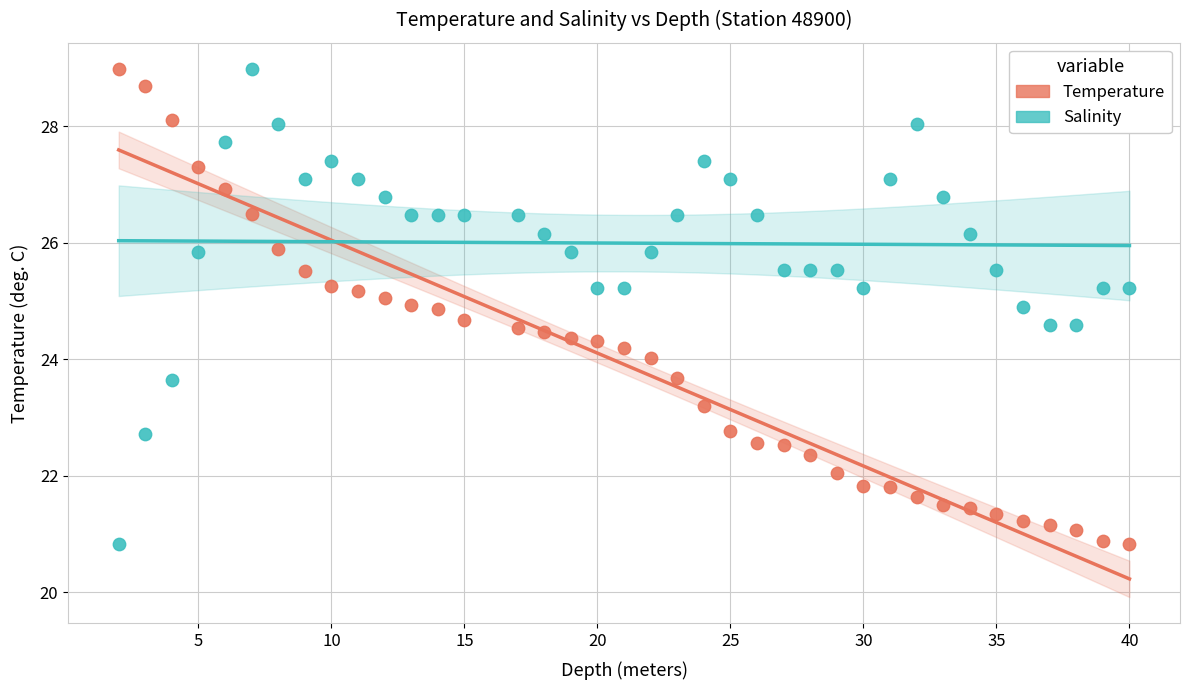

Across all data points, what is the range of Y values (max minus min)?

8.2